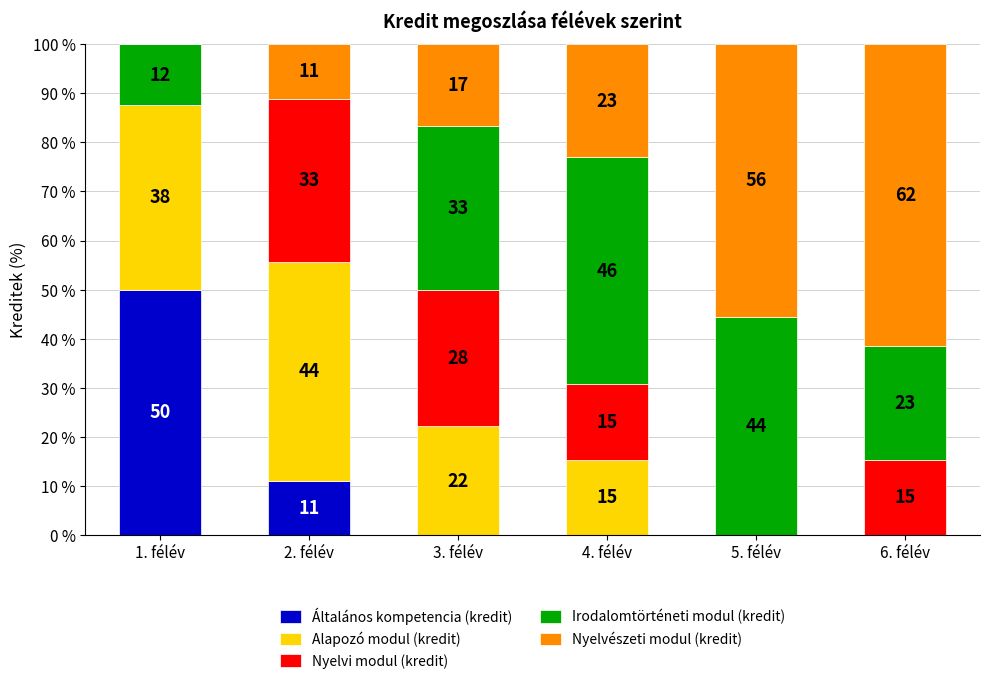

Rank the series at 3. félév from lowest to highest value.

Általános kompetencia (kredit), Nyelvészeti modul (kredit), Alapozó modul (kredit), Nyelvi modul (kredit), Irodalomtörténeti modul (kredit)